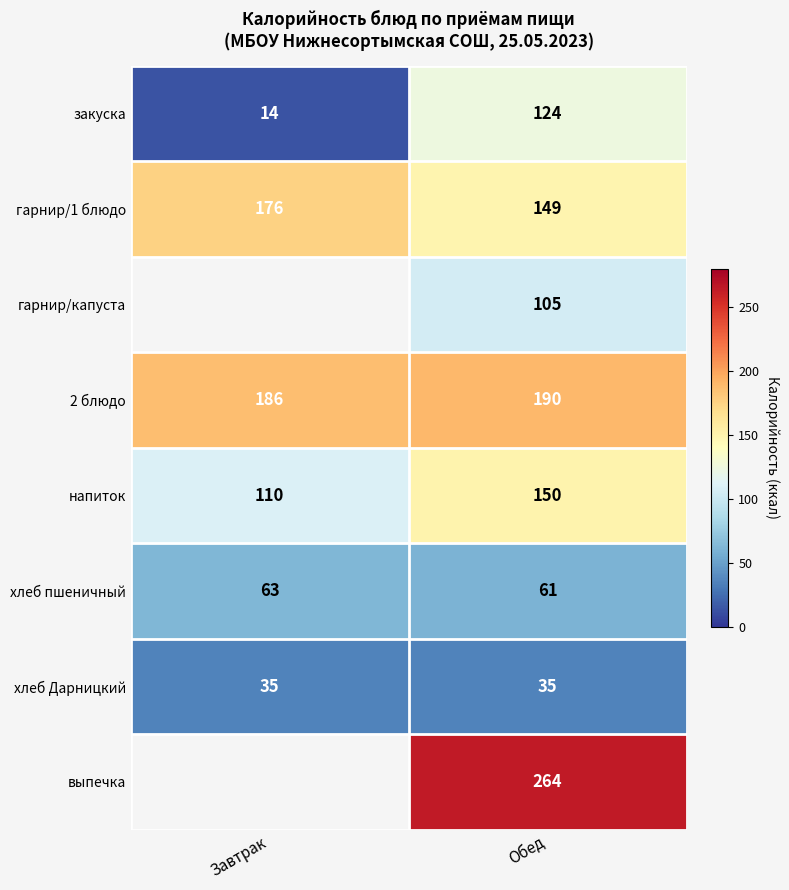

What is the difference between the highest and lowest values at Завтрак?

172.0